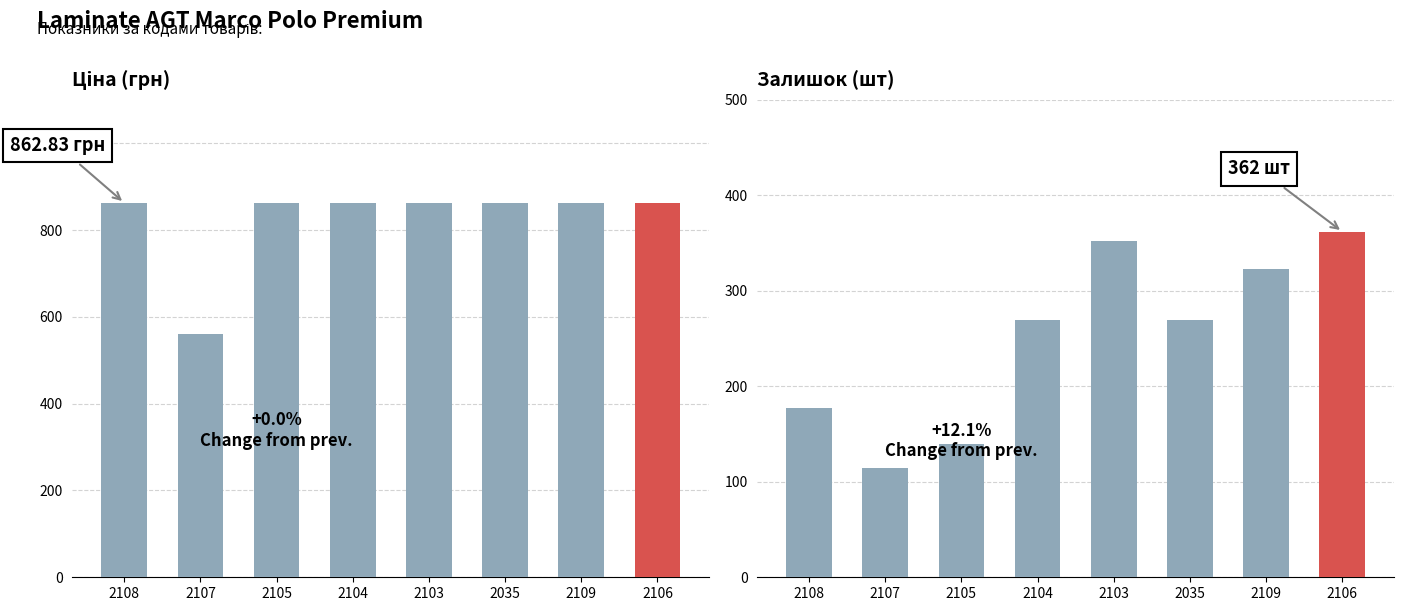

What is the maximum value for Ціна?

862.8